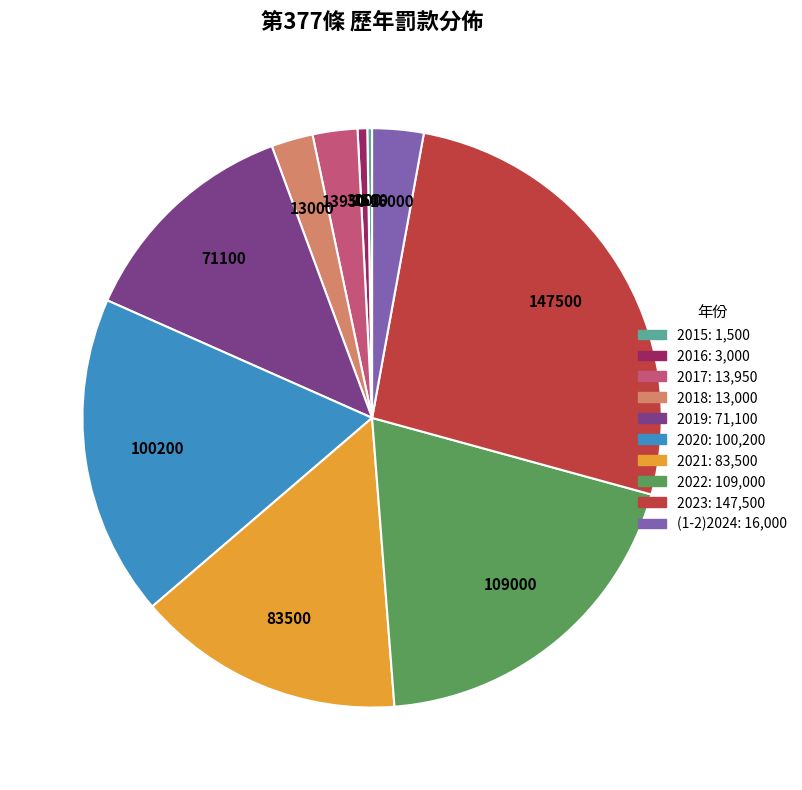

Does any single category account for the majority?

No